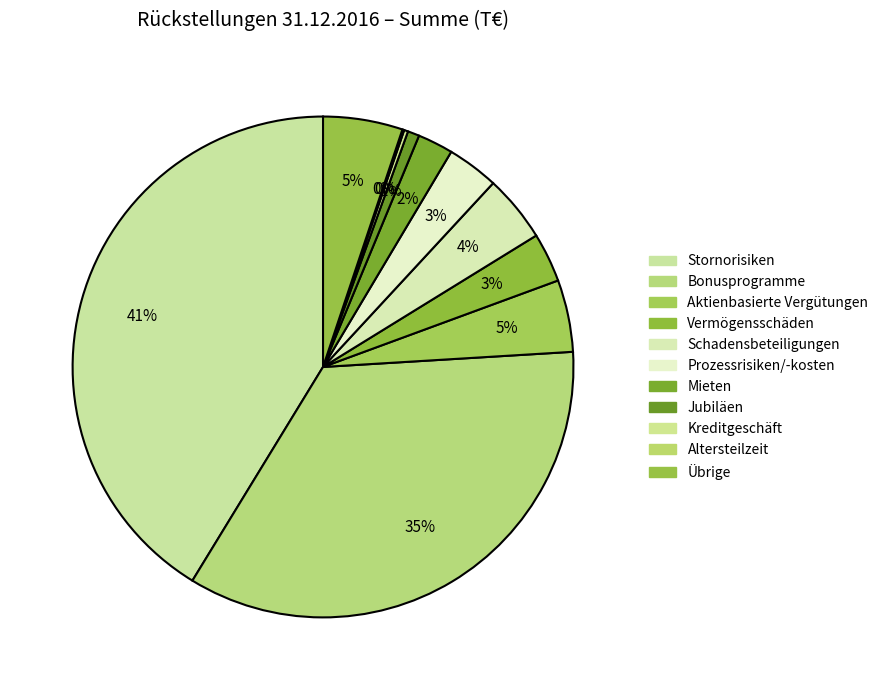

To the nearest percent, what percentage of the pie is Mieten?

2%